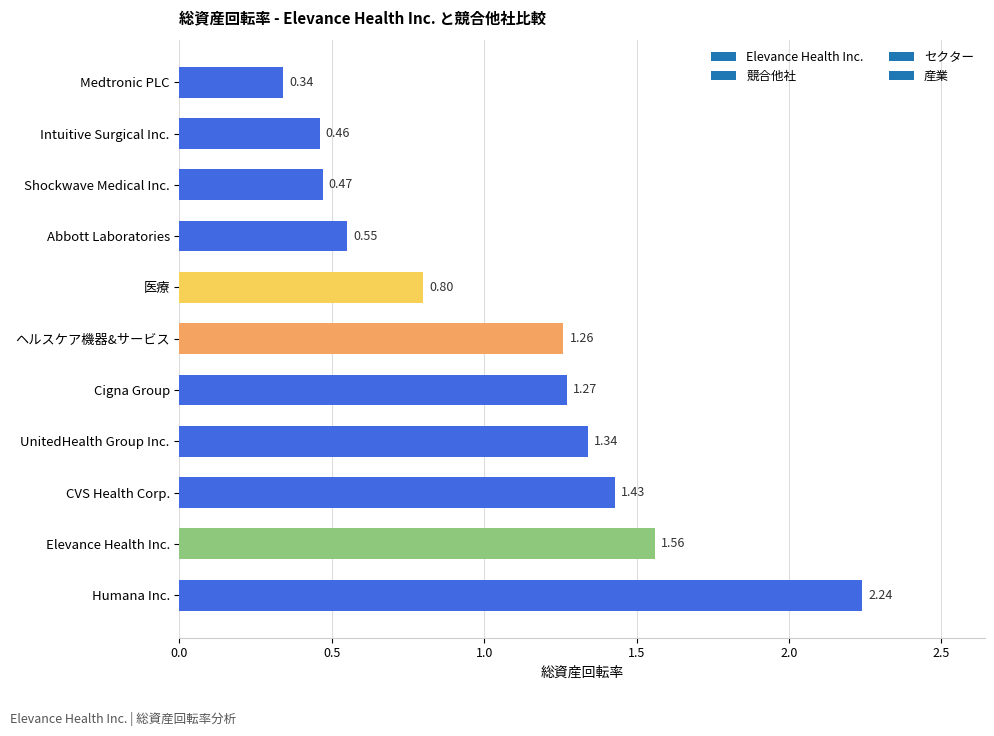

At which category does the chart reach its minimum across all series?

Medtronic PLC